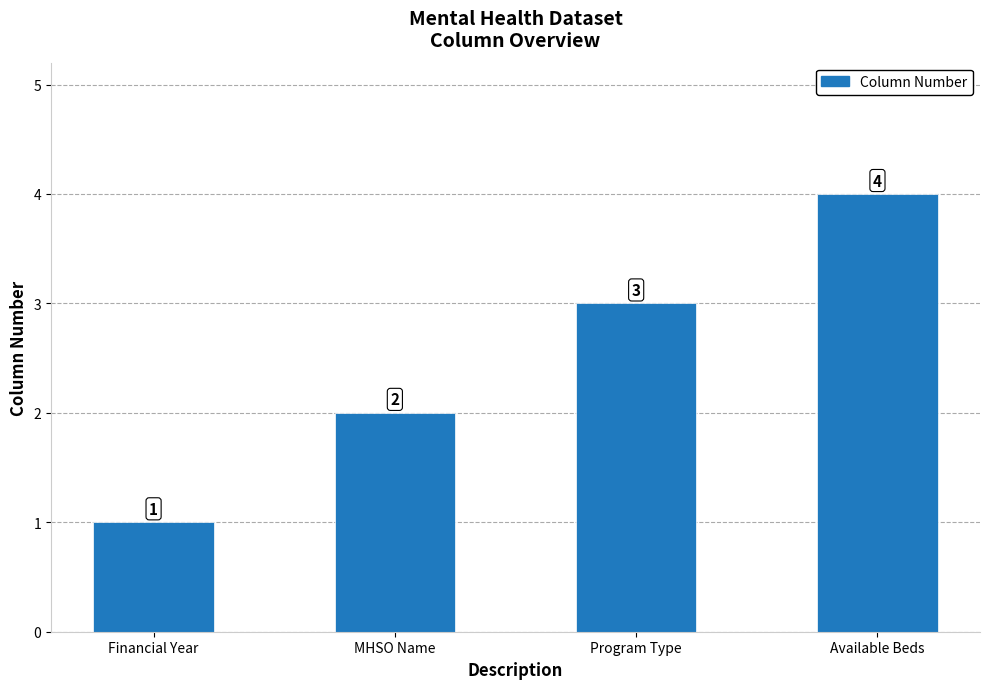

How many distinct data groups are displayed?

1